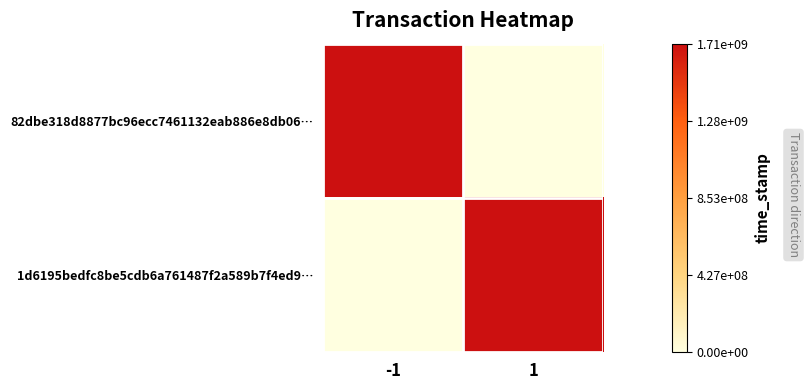

Rank the series by their average value, from lowest to highest.

1d6195bedfc8be5cdb6a761487f2a589b7f4ed9…, 82dbe318d8877bc96ecc7461132eab886e8db06…